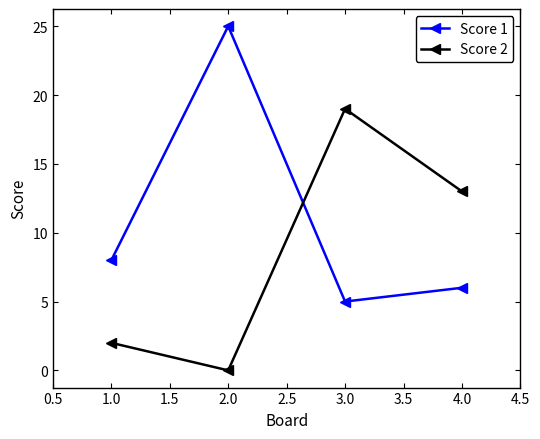

What is the difference between the highest and lowest values at 4.0?

7